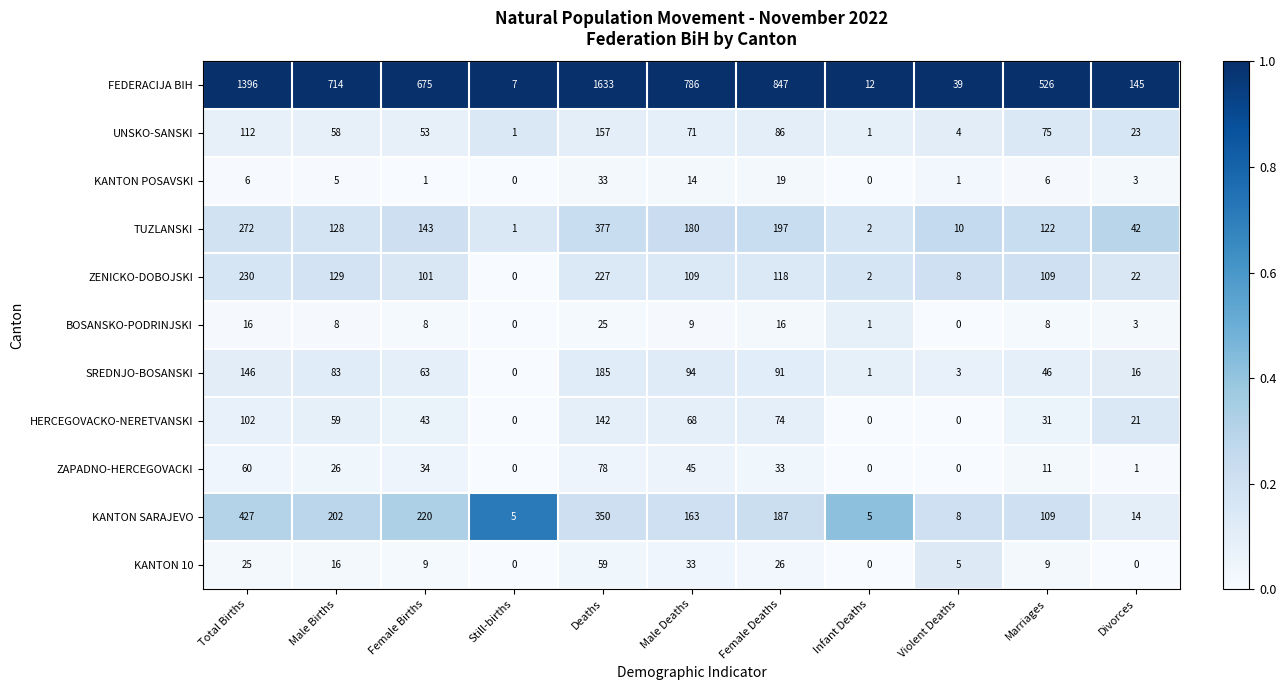

Which series has the largest range (max minus min)?

FEDERACIJA BIH